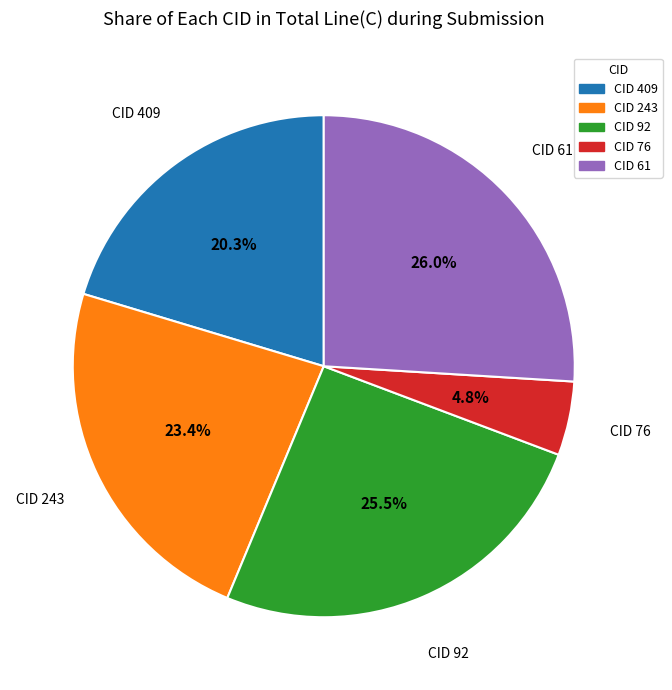

Is there a majority slice in this chart?

No